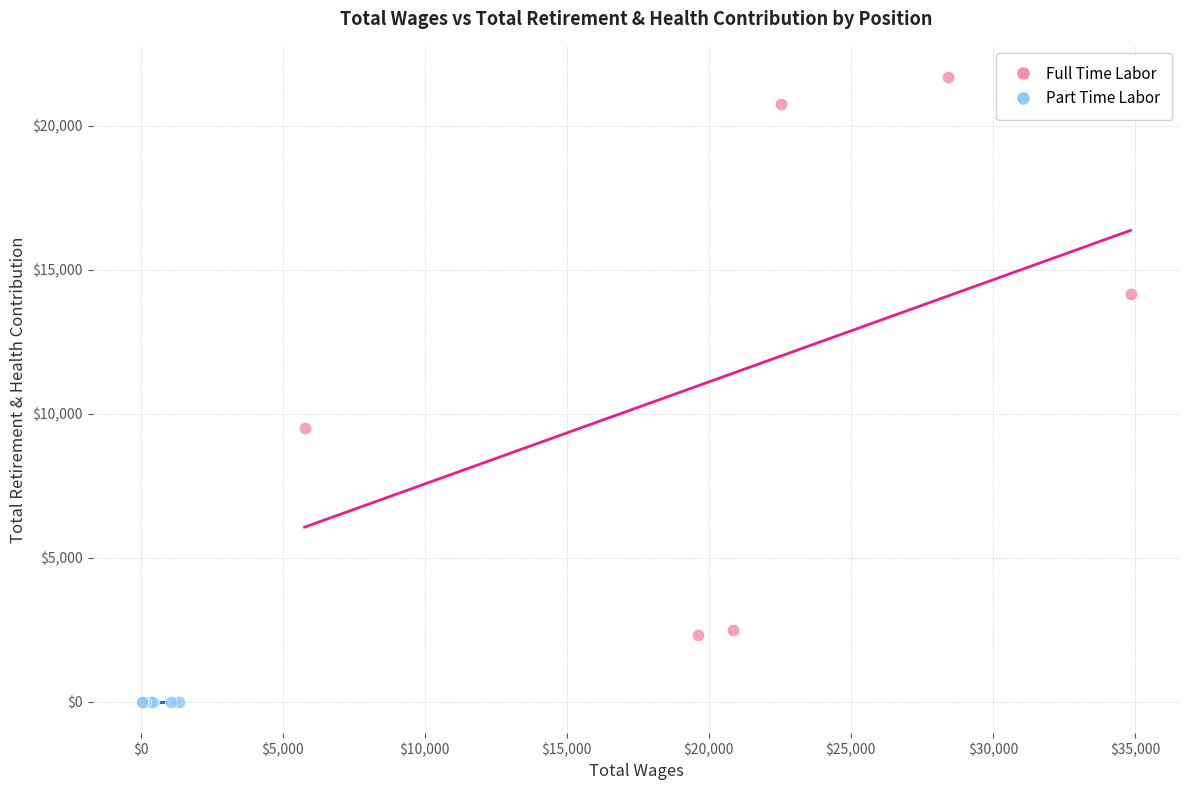

Which series contains the lowest Y value?

Part Time Labor